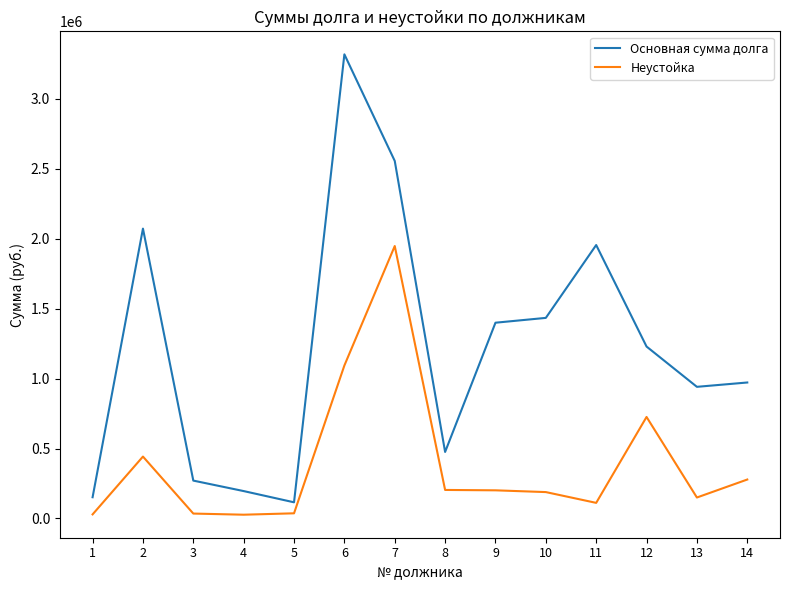

True or false: Основная сумма долга has more than 2 points higher than both neighbors.

True